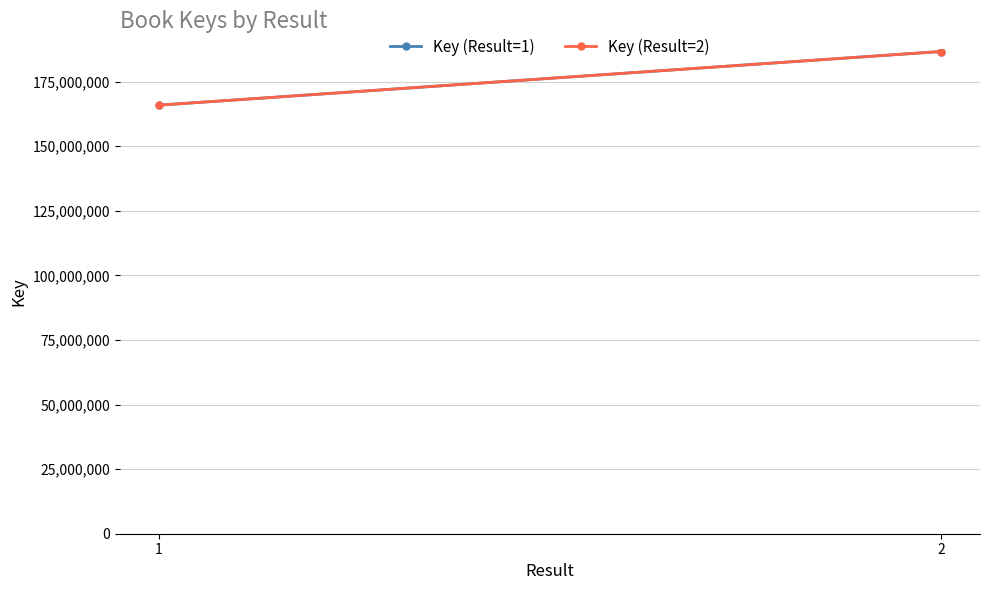

At 1, list the series in order from smallest to largest.

Key (Result=1), Key (Result=2)